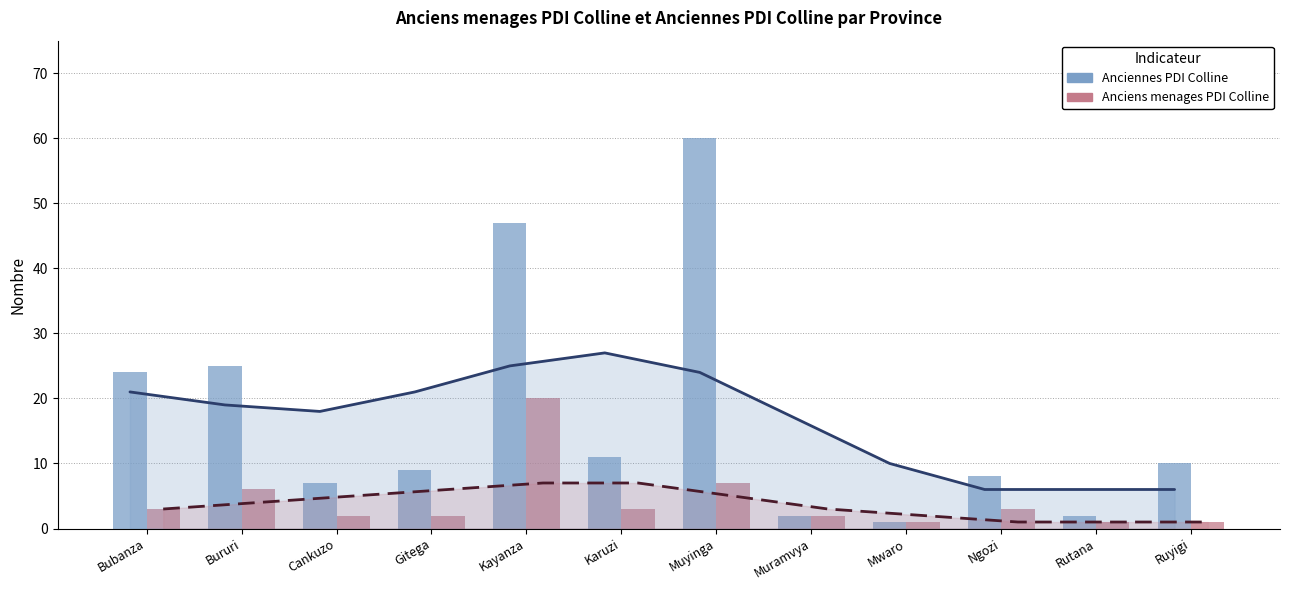

What value does the Anciens menages PDI Colline series have at Bururi?

6